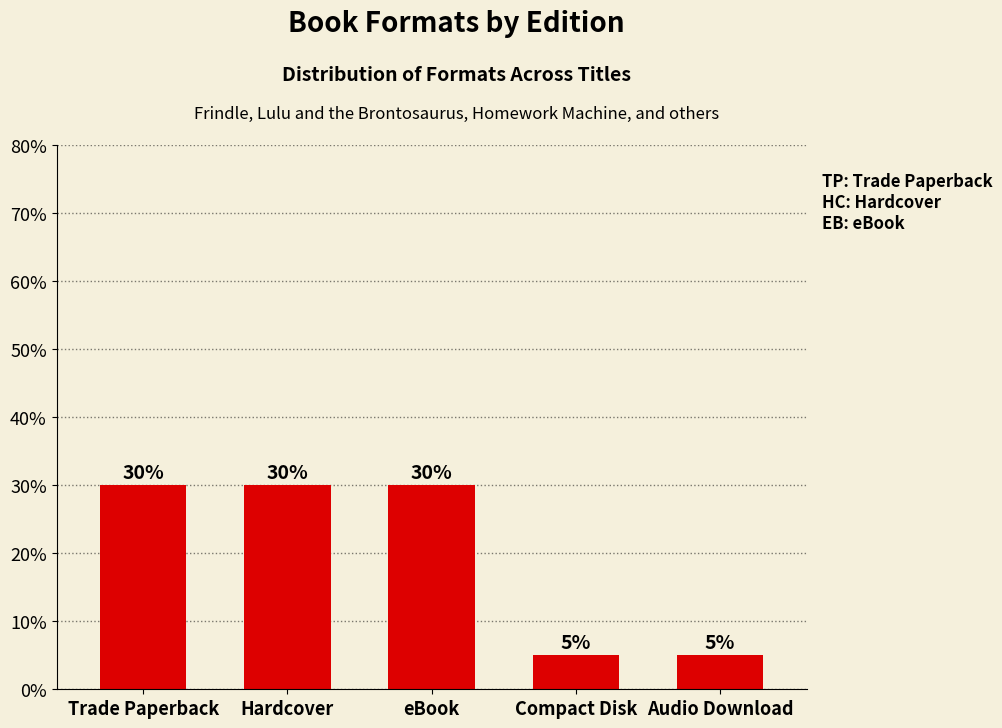

What is the sum of all values?

100